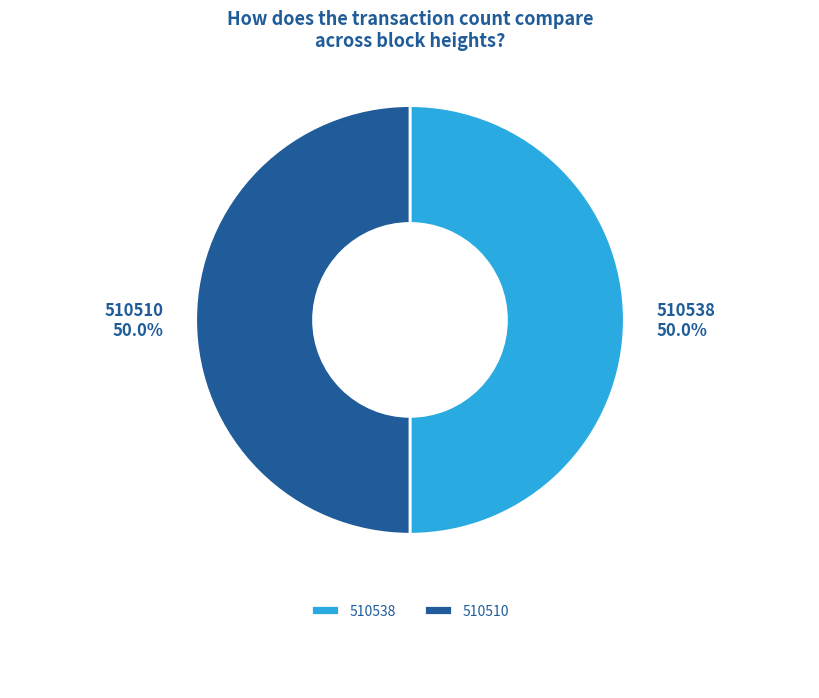

What is the ratio of the value at 510538 to the value at 510510?

1.0